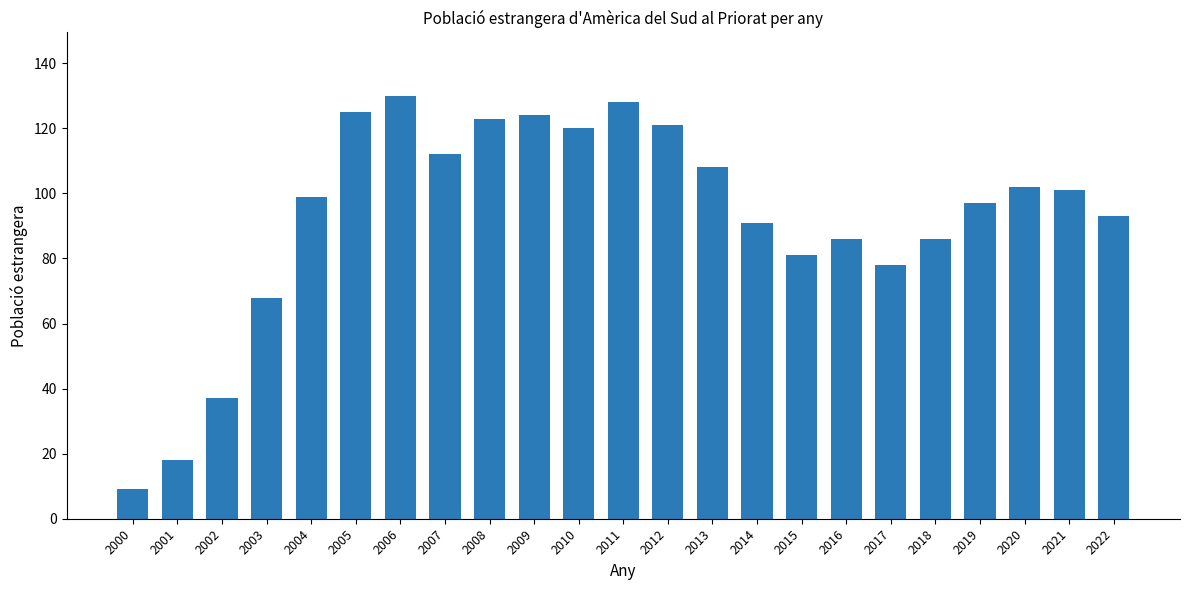

What is the maximum value shown in the chart?

130